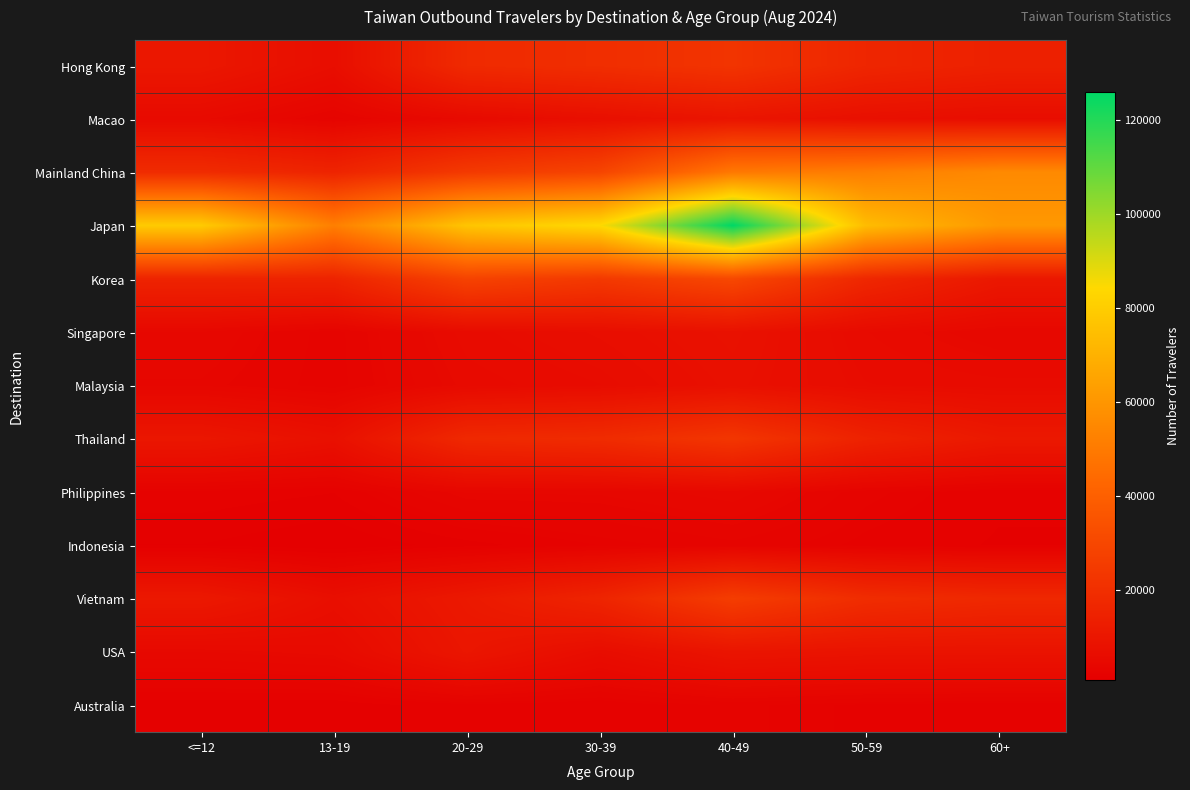

Reading left to right, what are all the values shown in this chart?

Hong Kong: <=12=10561	13-19=6741	20-29=18166	30-39=19770	40-49=22211	50-59=16428	60+=14320
Macao: <=12=5092	13-19=2790	20-29=5112	30-39=7239	40-49=9364	50-59=7395	60+=6469
Mainland China: <=12=18767	13-19=15578	20-29=24407	30-39=29007	40-49=49368	50-59=51408	60+=55620
Japan: <=12=79200	13-19=51734	20-29=77054	30-39=84399	40-49=125962	50-59=73974	60+=60862
Korea: <=12=15483	13-19=15434	20-29=28220	30-39=24190	40-49=30365	50-59=17087	60+=10708
Singapore: <=12=4177	13-19=2715	20-29=5693	30-39=6754	40-49=8075	50-59=5451	60+=4222
Malaysia: <=12=3646	13-19=2725	20-29=5123	30-39=5882	40-49=7558	50-59=5947	60+=5613
Thailand: <=12=10135	13-19=7637	20-29=17533	30-39=18726	40-49=23048	50-59=14921	60+=11010
Philippines: <=12=2081	13-19=1776	20-29=3771	30-39=3798	40-49=4517	50-59=2635	60+=1863
Indonesia: <=12=1251	13-19=777	20-29=1547	30-39=2250	40-49=2824	50-59=2105	60+=1697
Vietnam: <=12=10939	13-19=7056	20-29=11099	30-39=15887	40-49=25941	50-59=19183	60+=17372
USA: <=12=4652	13-19=5185	20-29=9951	30-39=6245	40-49=9401	50-59=8816	60+=8712
Australia: <=12=1473	13-19=1399	20-29=2094	30-39=1834	40-49=2625	50-59=2123	60+=1937